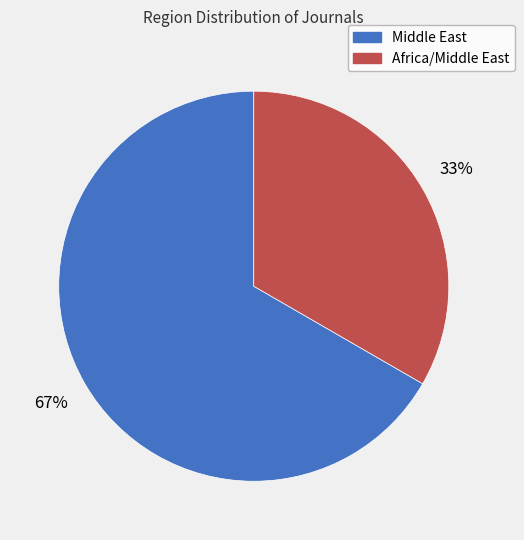

What percentage is the Africa/Middle East slice, to the nearest percent?

33%